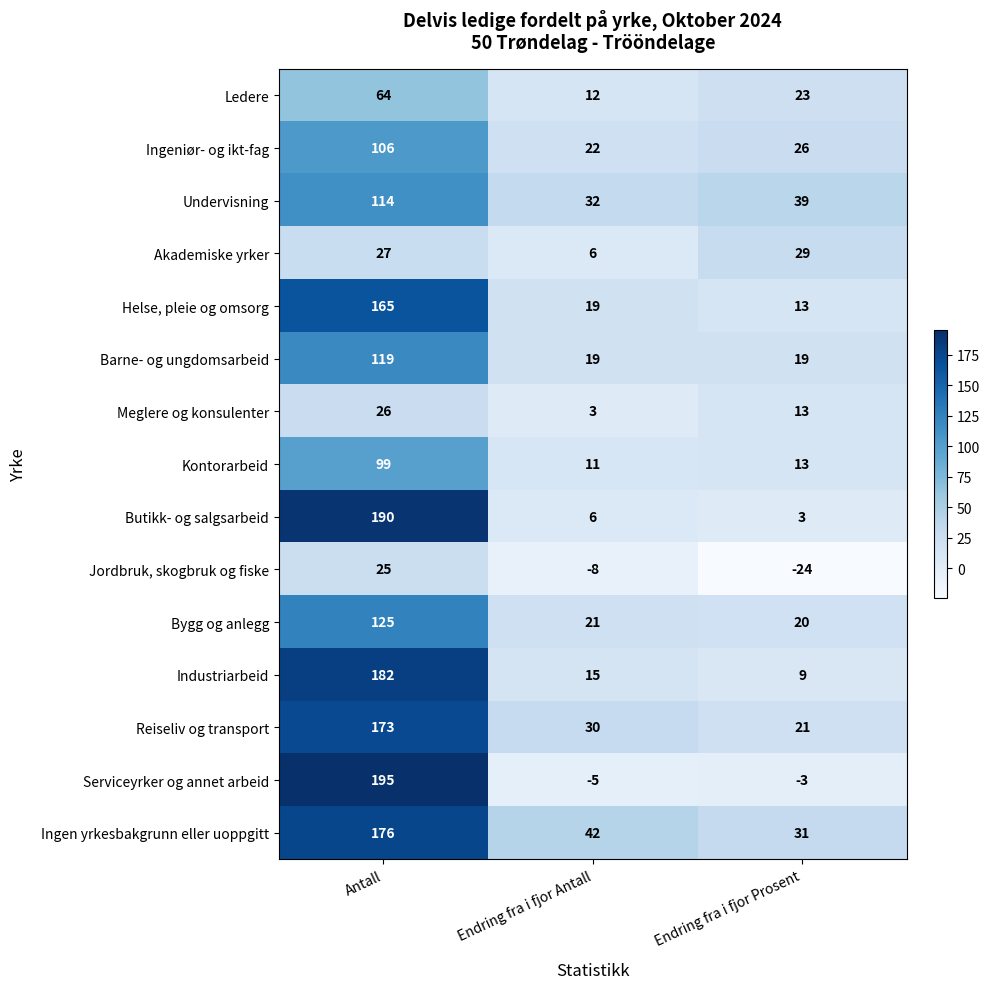

Read the Ingeniør- og ikt-fag value at Endring fra i fjor Antall, to the nearest 10.

20